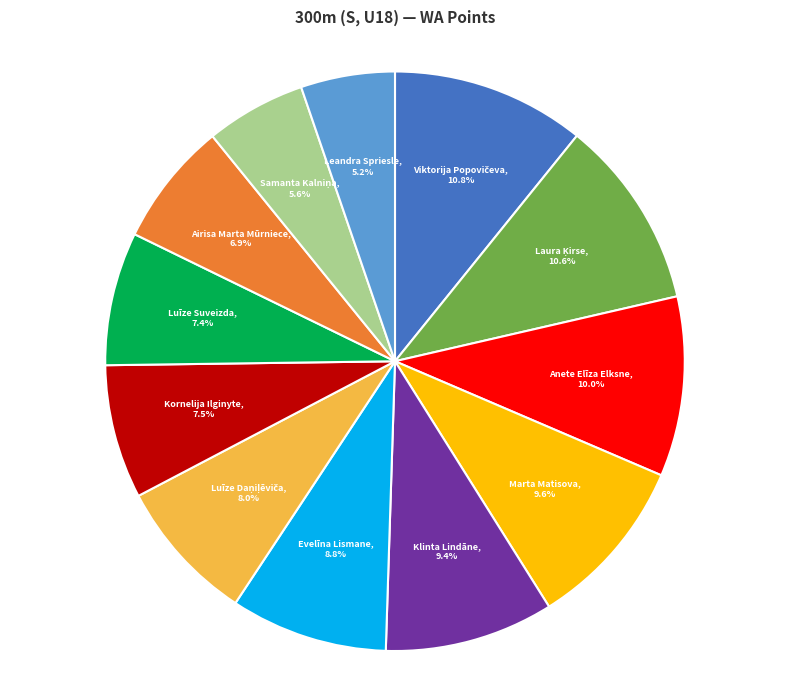

Is there any slice that represents more than half of the pie?

No